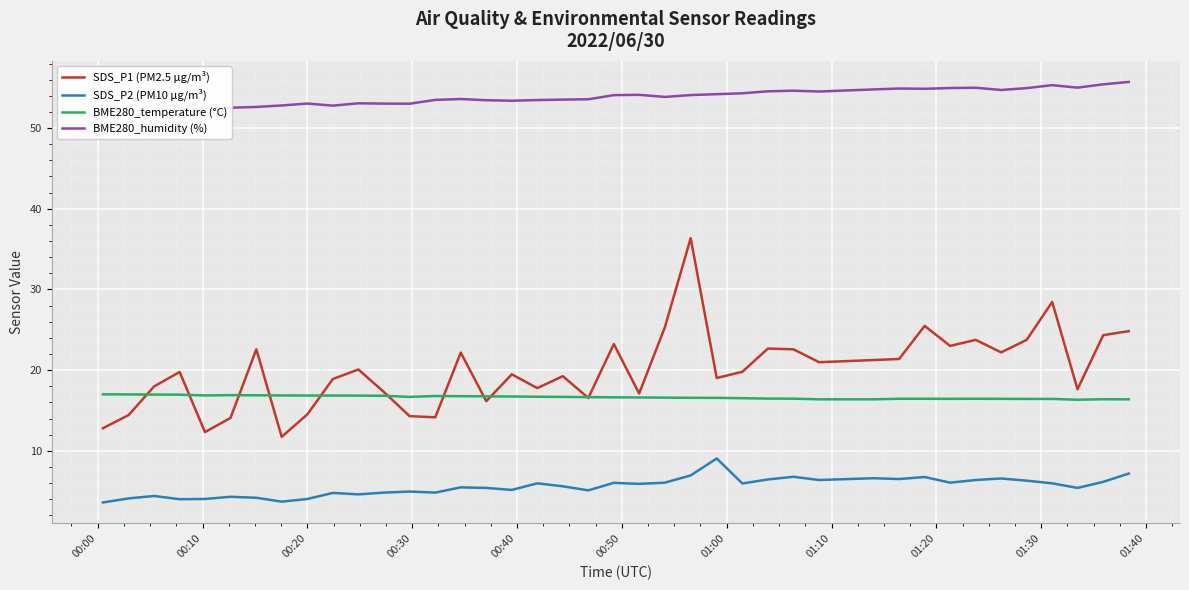

True or false: SDS_P2 (PM10 µg/m³) and BME280_temperature (°C) cross at least once.

False